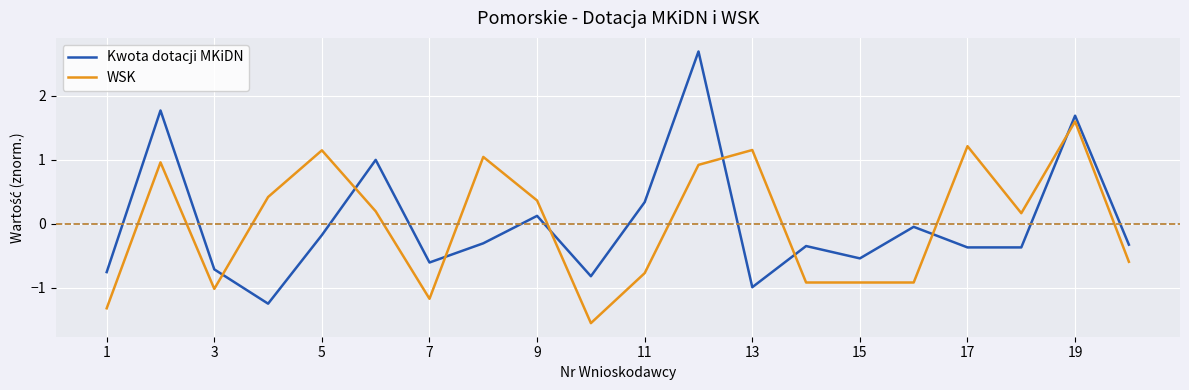

Rank the series by their maximum value, from lowest to highest.

WSK, Kwota dotacji MKiDN